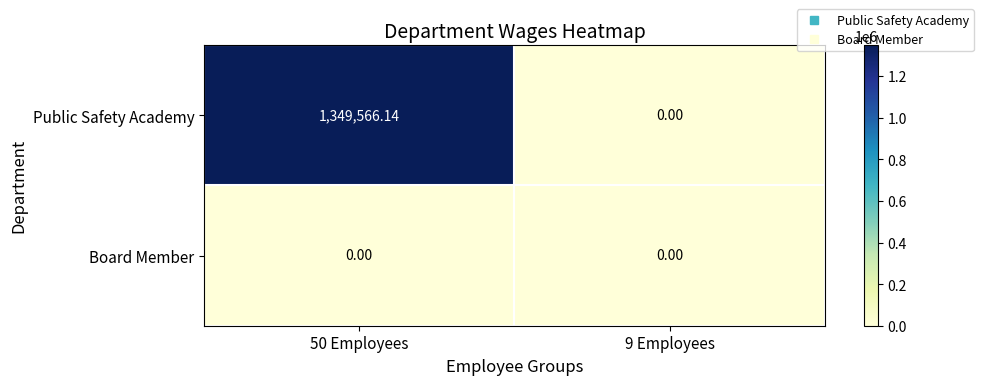

At 50 Employees, list the series in order from largest to smallest.

Public Safety Academy, Board Member